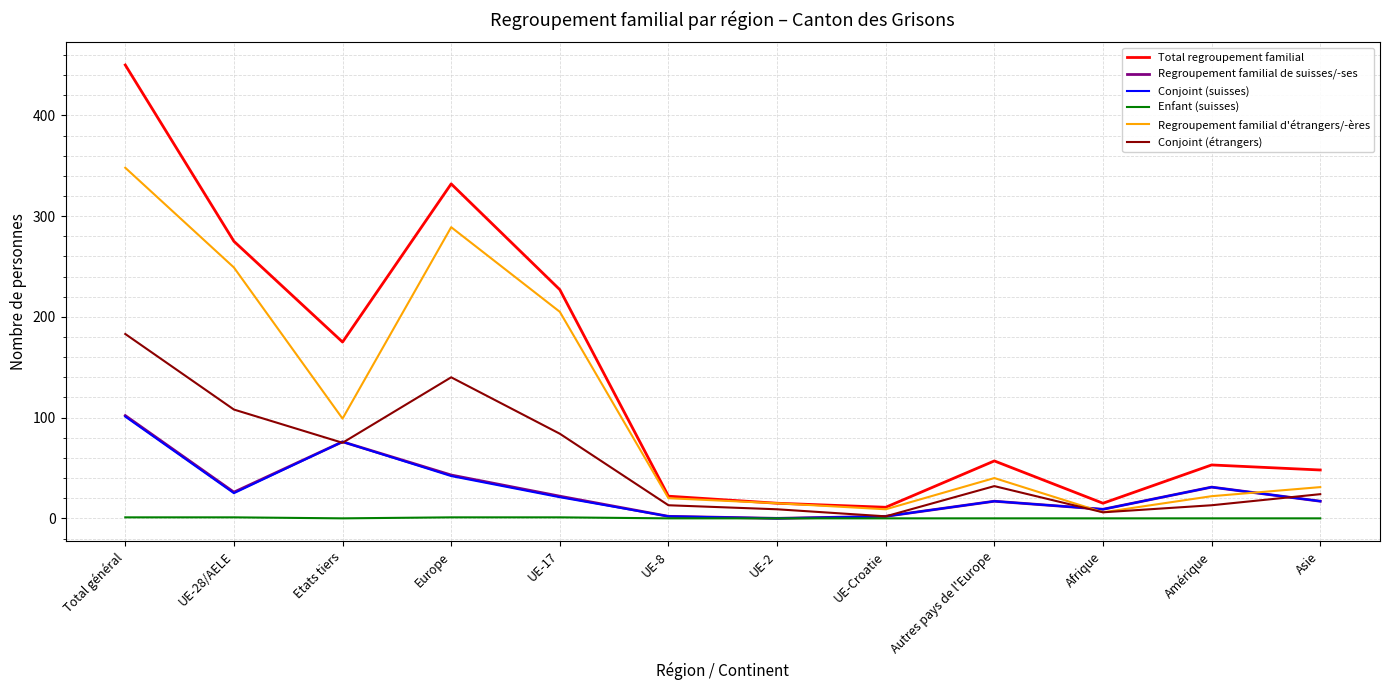

Which series has the largest range (max minus min)?

Total regroupement familial